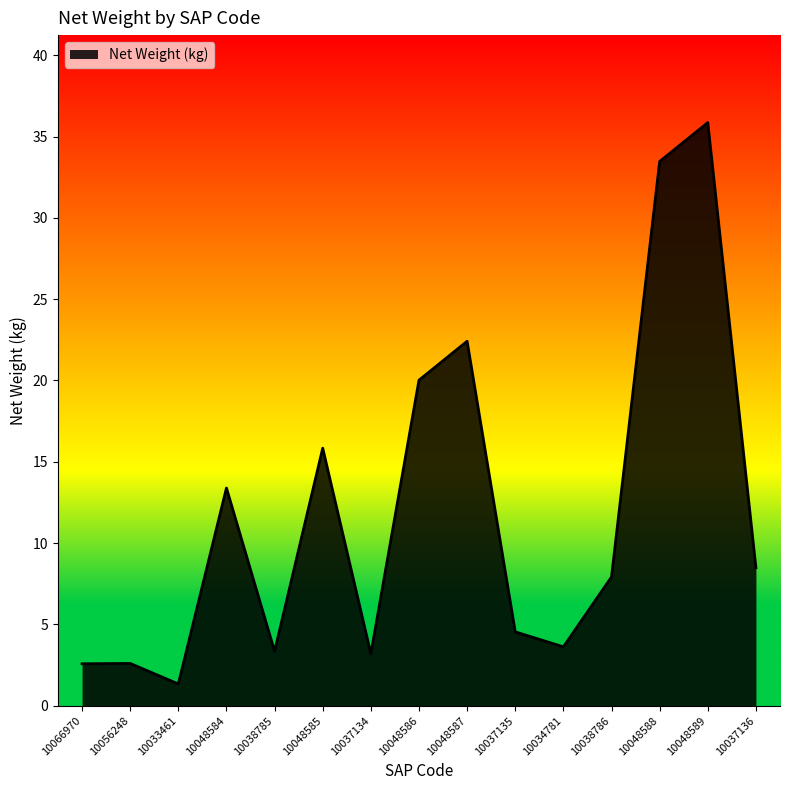

The chart shows a value of 3.3 at 10038785. True or false?

True